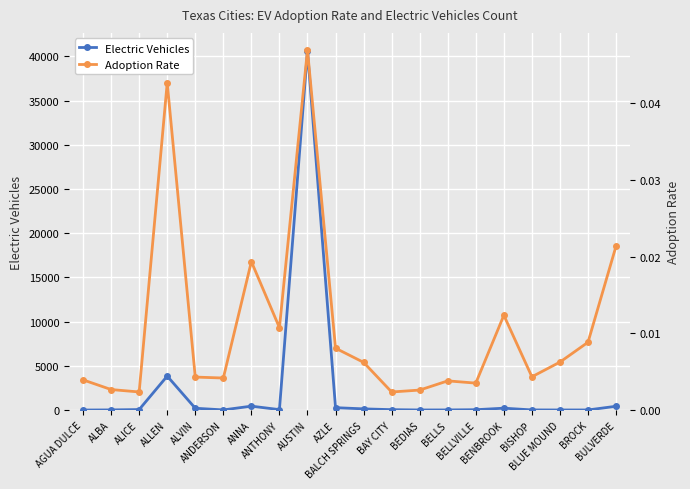

List the series in order of their overall mean, lowest first.

Adoption Rate, Electric Vehicles